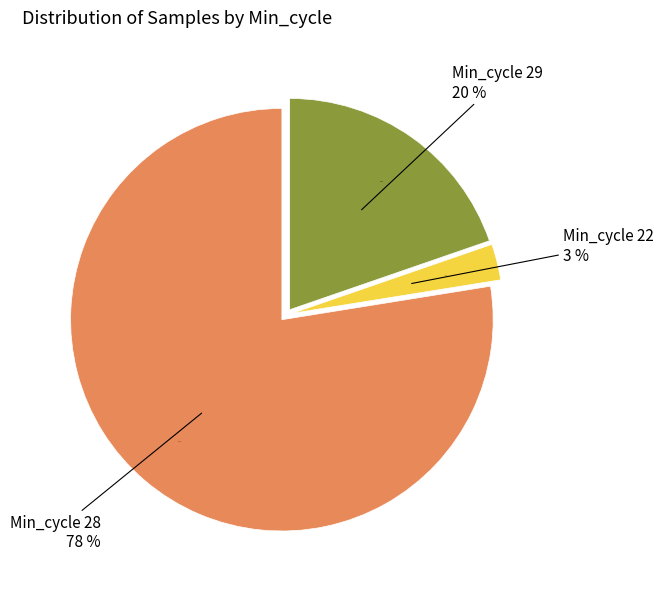

The 28 slice represents 1% of the pie. True or false?

False